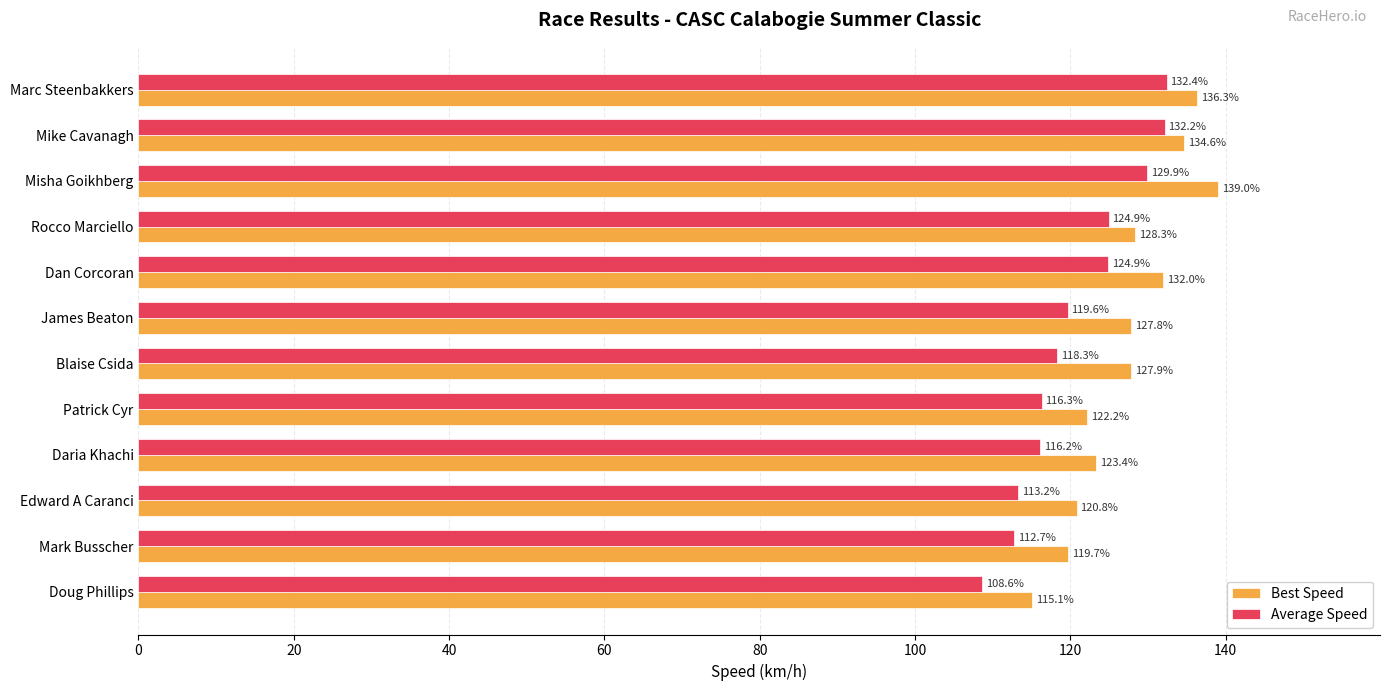

At Patrick Cyr, list the series in order from largest to smallest.

Best Speed, Average Speed